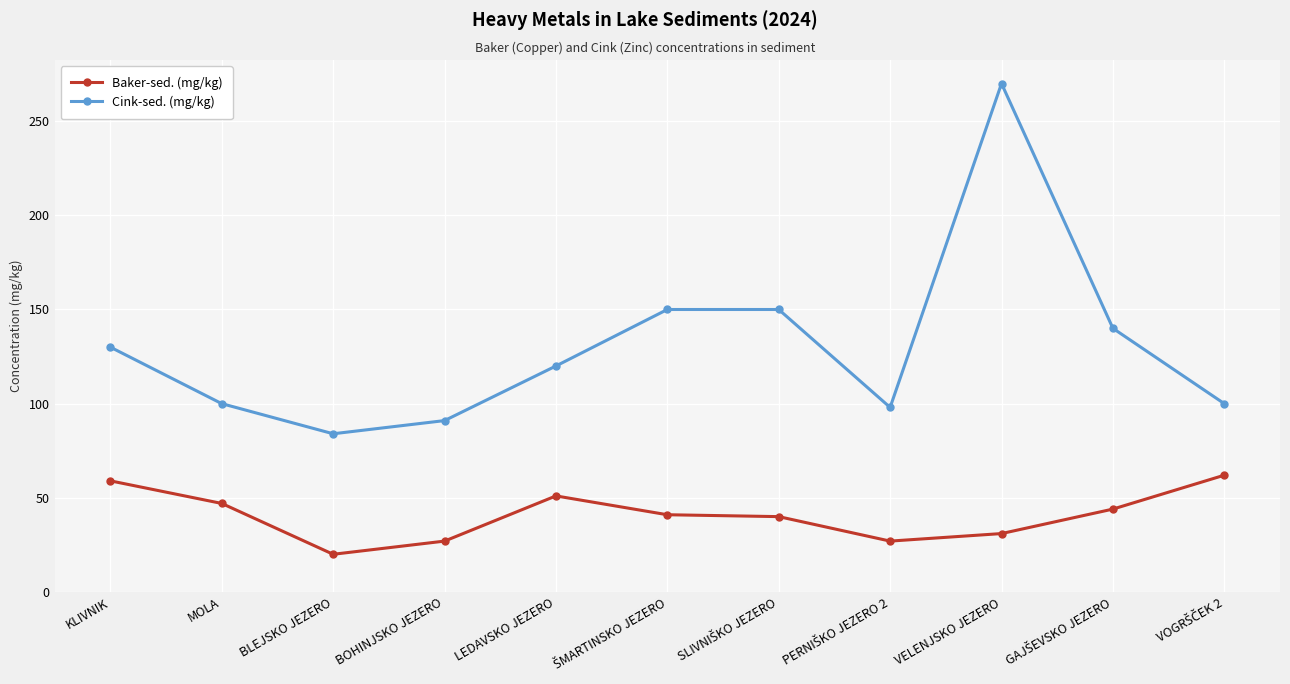

What is the average value of the Baker-sed. (mg/kg) series?

41